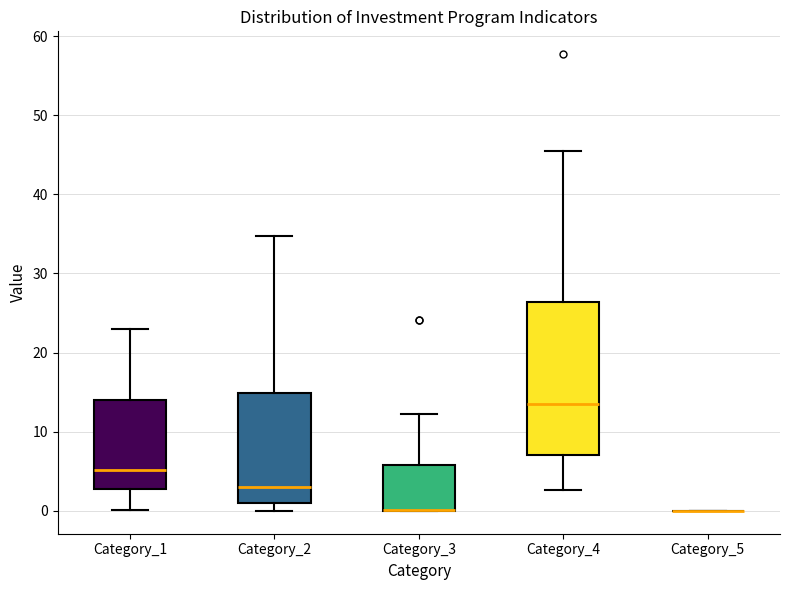

Where does the upper whisker of the box for Category_4 end on the y-axis? The values are not printed on the chart, so give them approximately, as read against the axis.

45